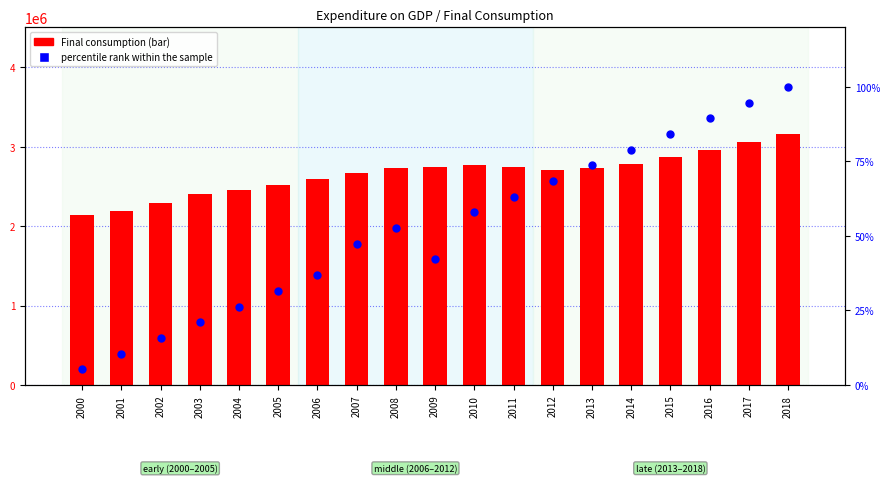

What are all the series names shown in the legend?

Final consumption, percentile rank within the sample